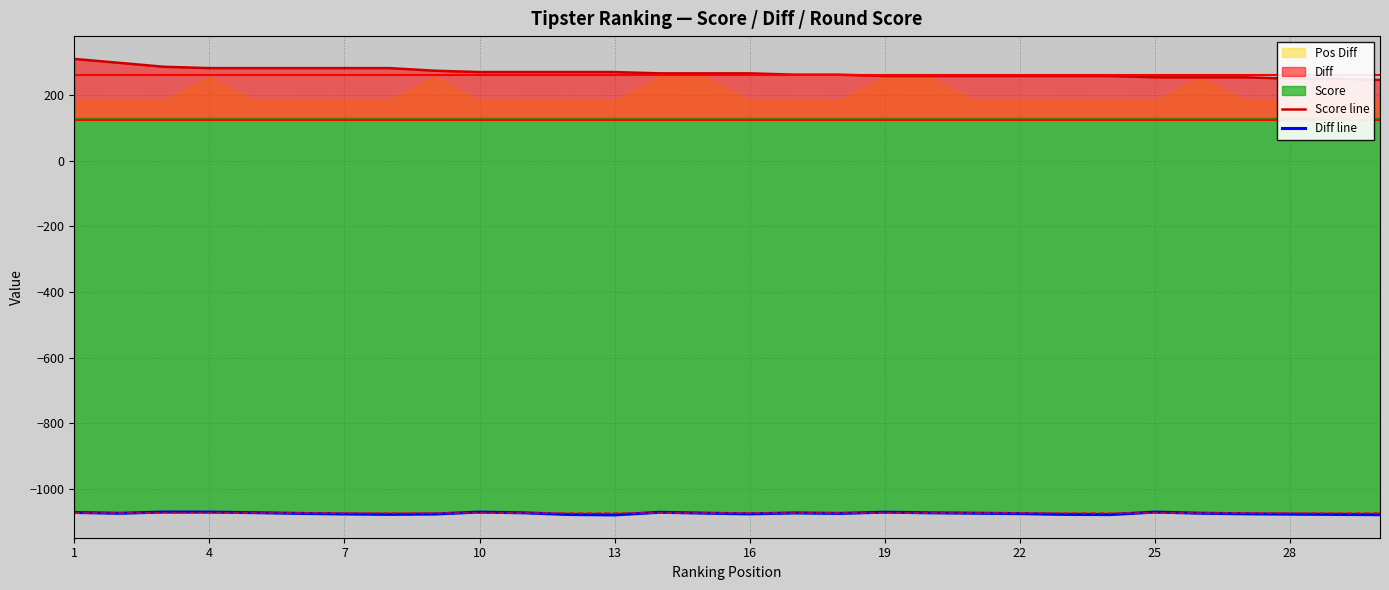

How many data points in Score line are above 266?

13